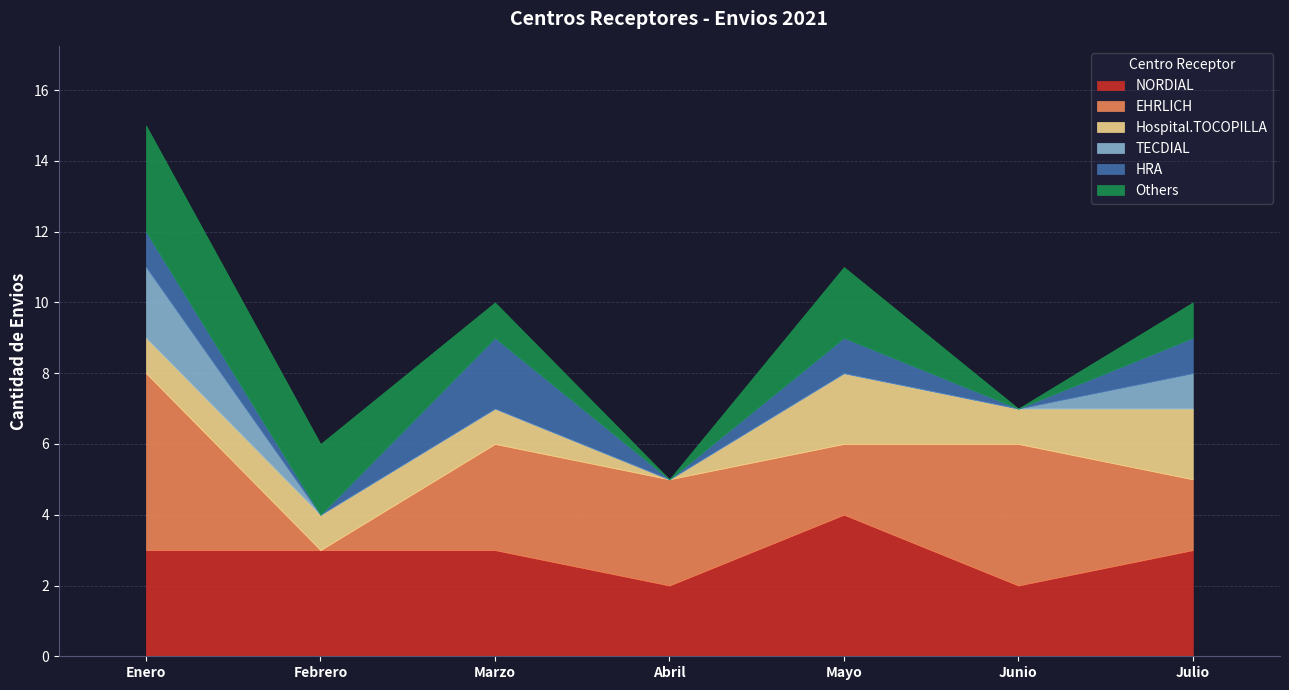

What is the maximum value for HRA?

2